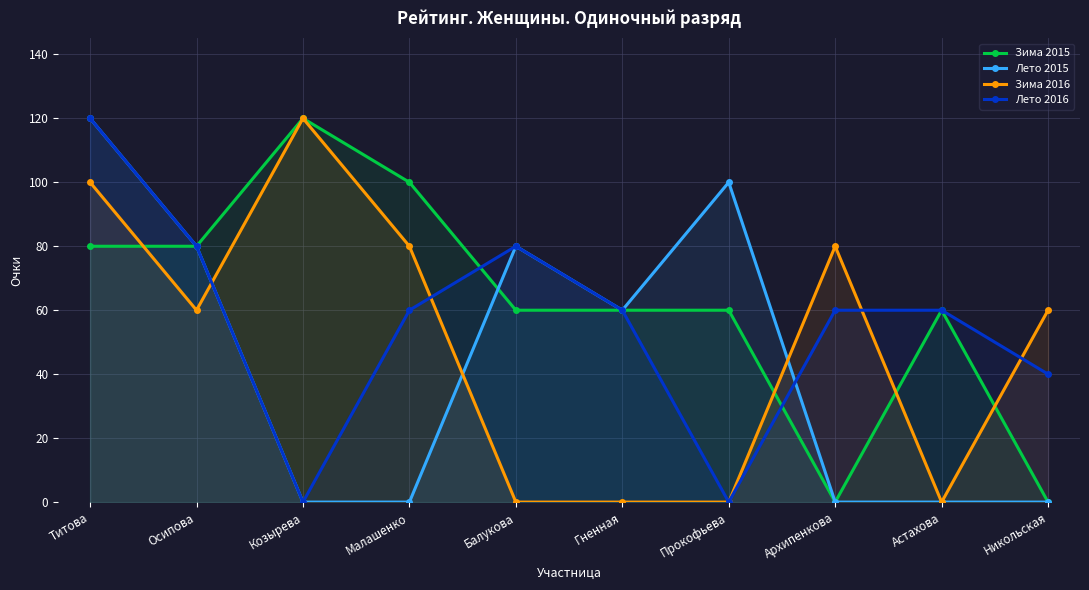

How many positive values does the Лето 2016 series have?

8